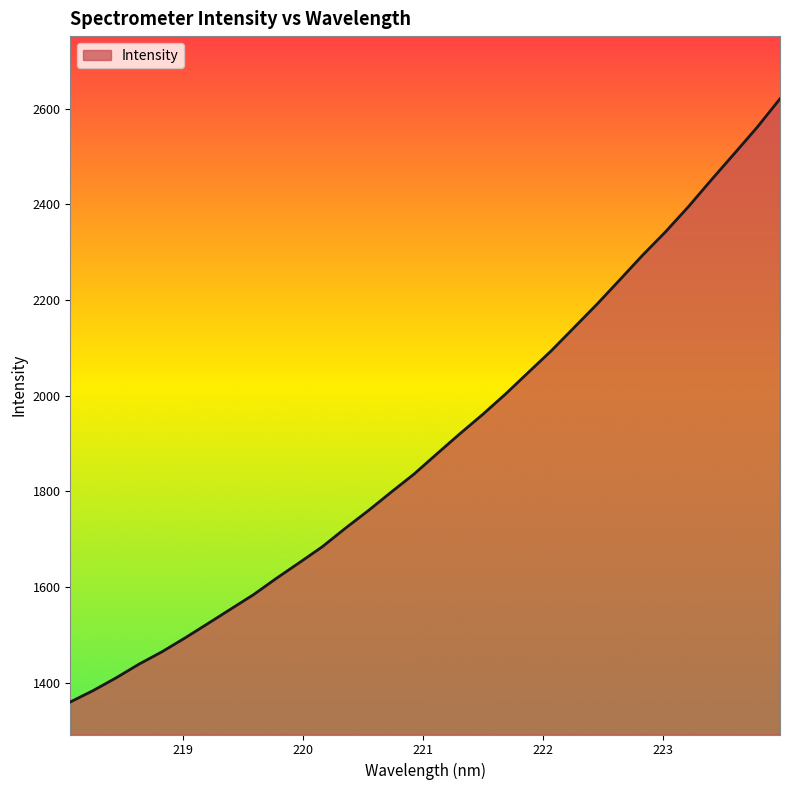

What is the smallest value displayed?

1359.6